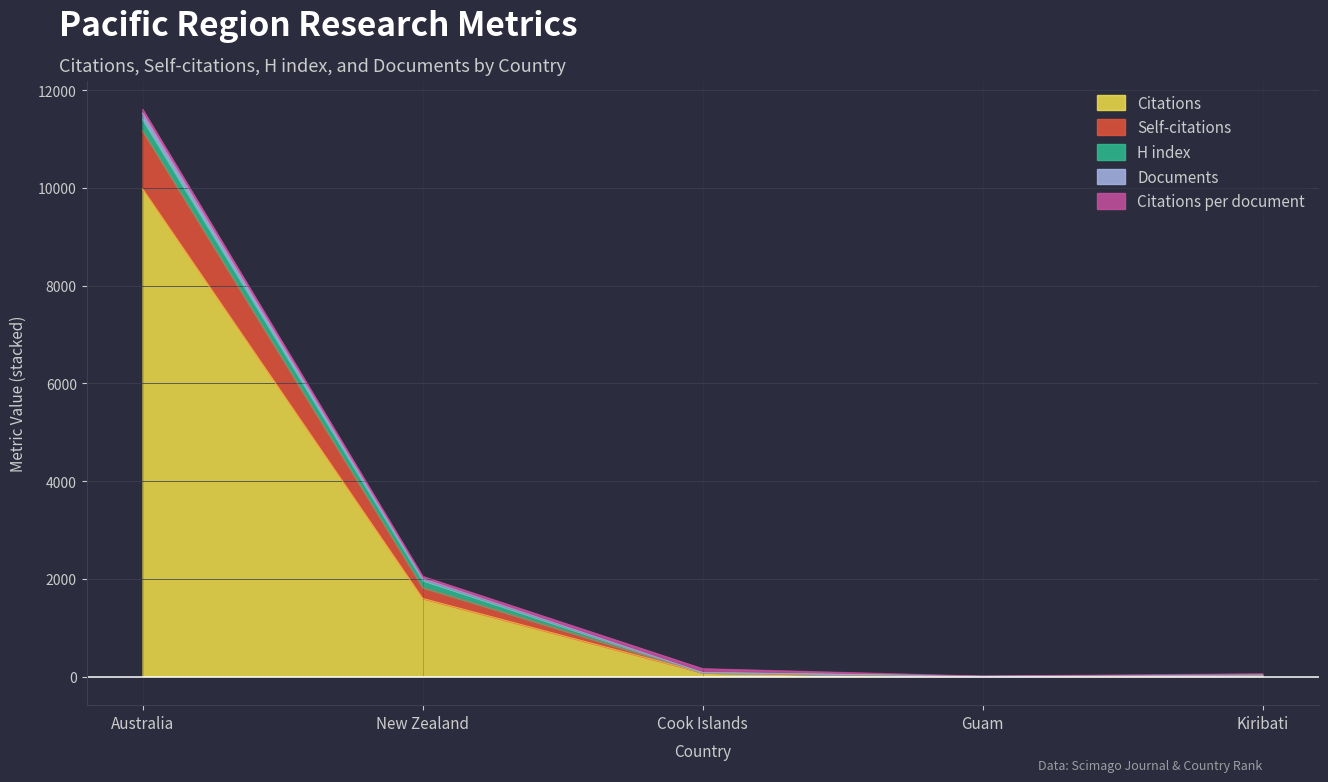

What is the minimum value shown in the chart?

3.0